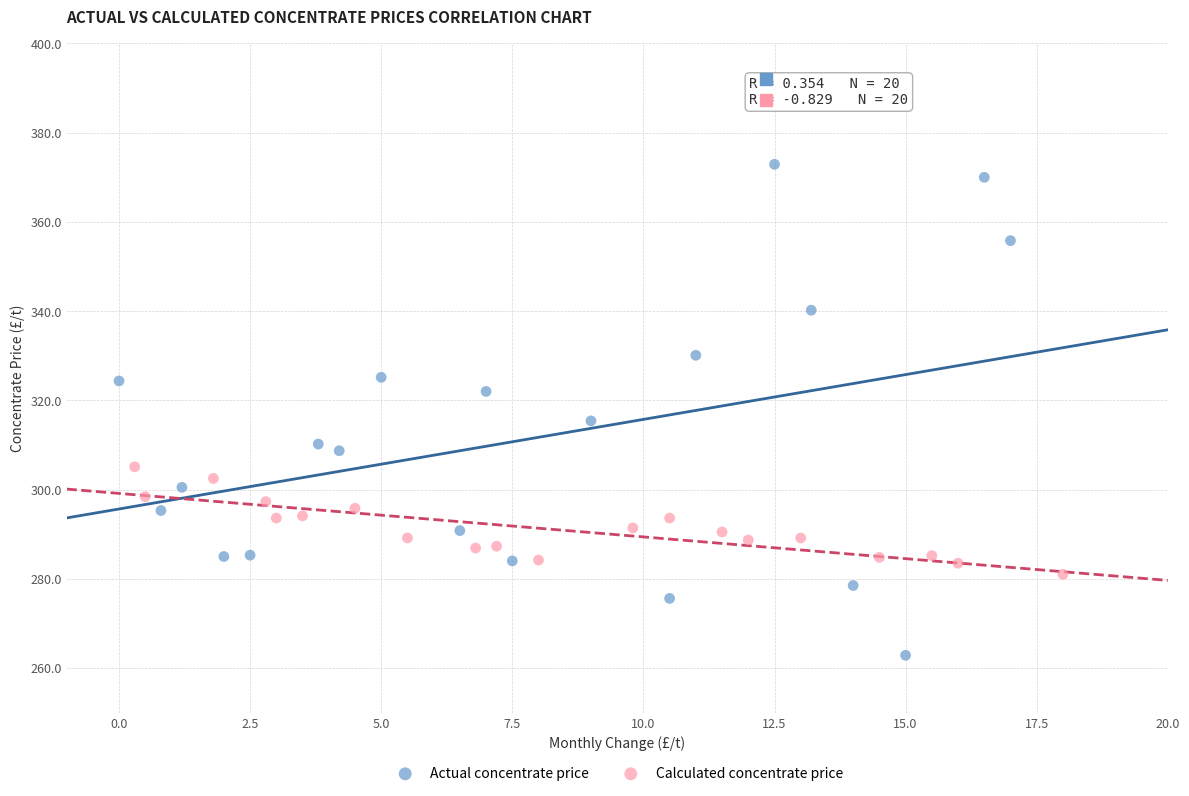

Which series reaches the minimum Y coordinate?

Actual concentrate price